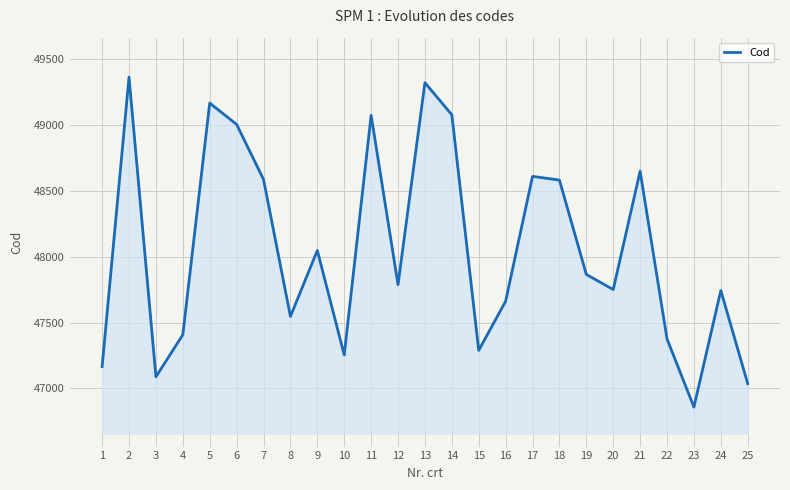

The value at 21 is 11160. True or false?

False